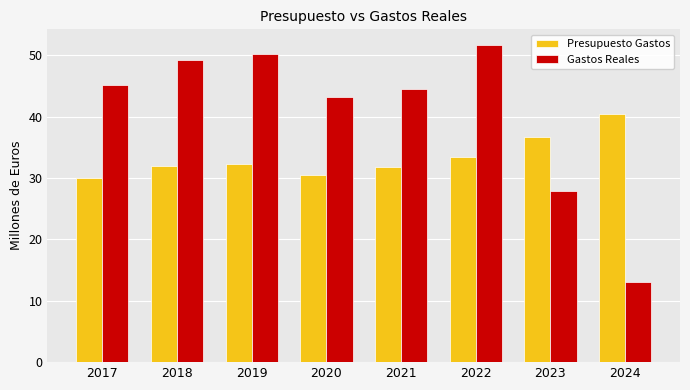

Between 2018 and 2022, which series saw the biggest shift?

Gastos Reales